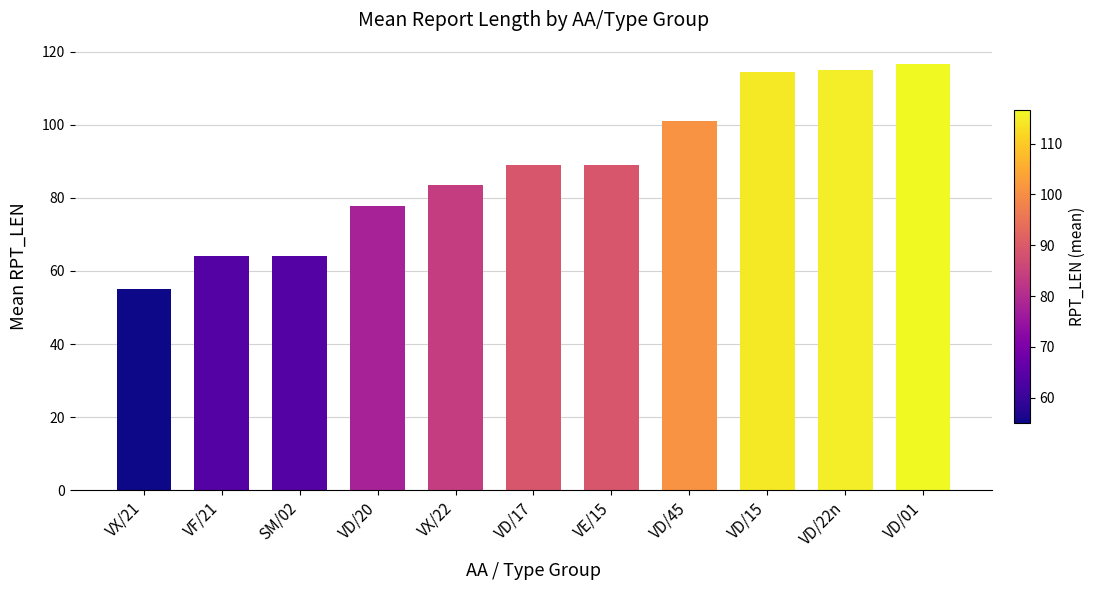

What is the sum of the values at VD/01 and VD/17?

205.7